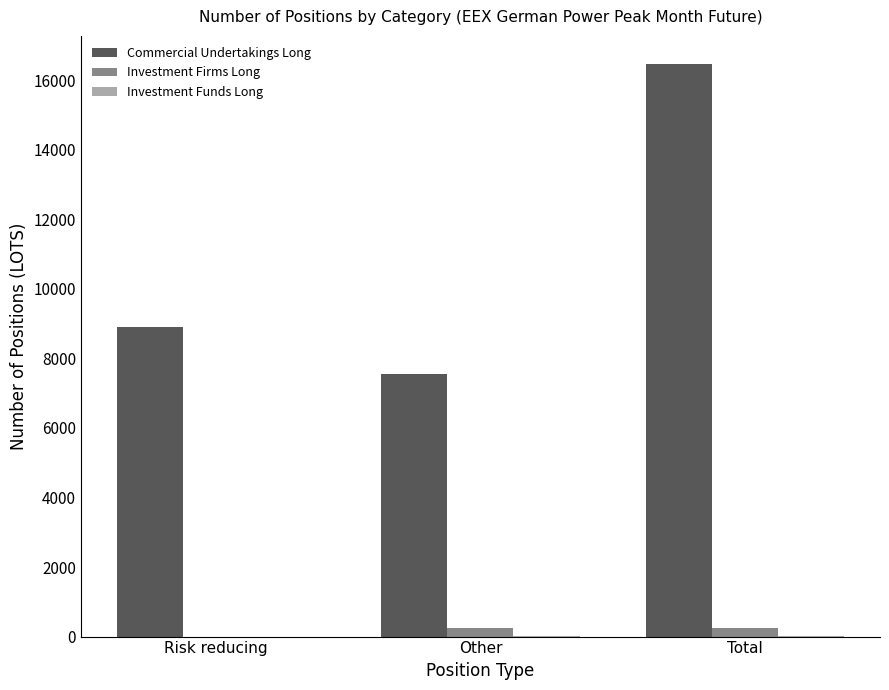

What is the difference between the Commercial Undertakings Long values at Other and Total?

8891